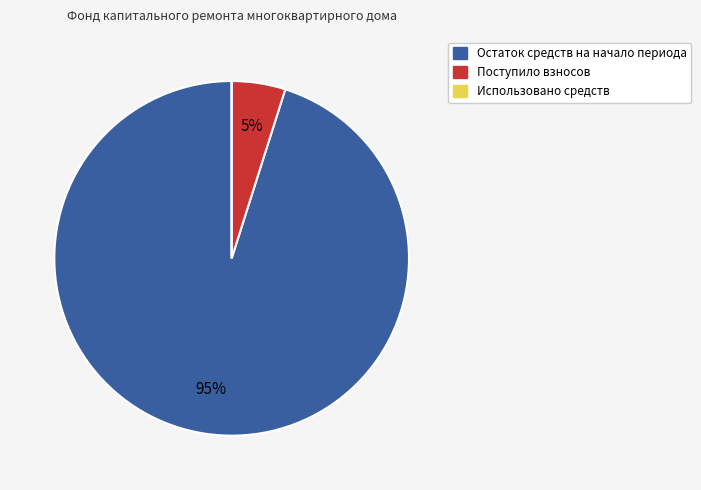

Is there any slice that represents more than half of the pie?

Yes